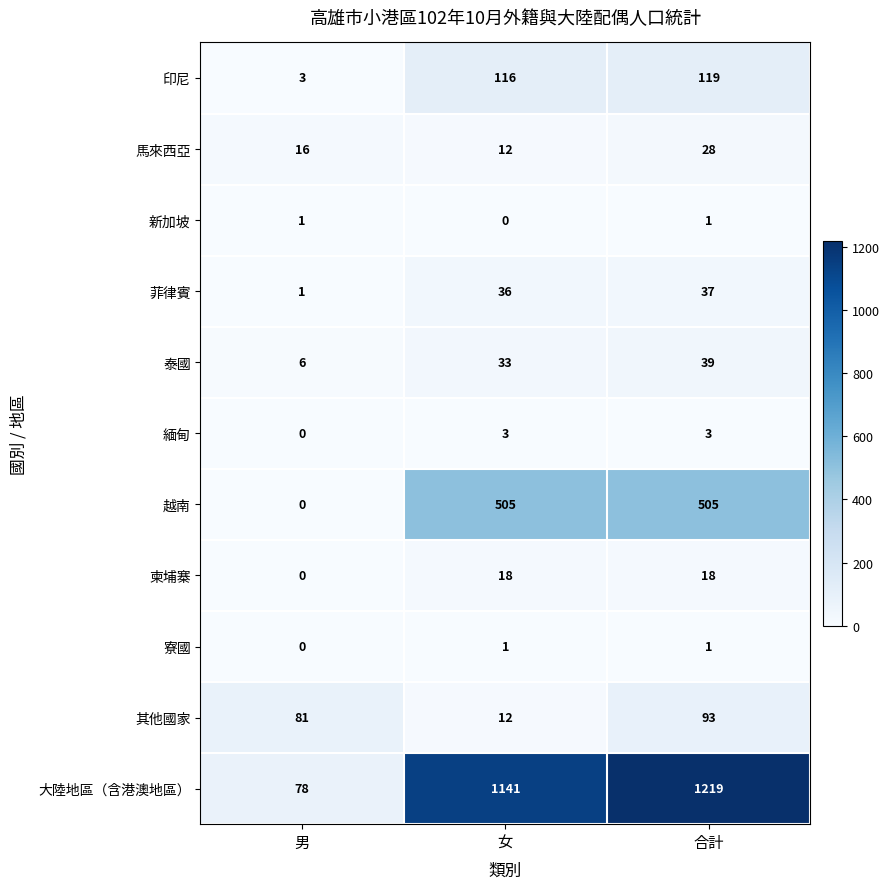

At how many categories does at least one series exceed 516?

2